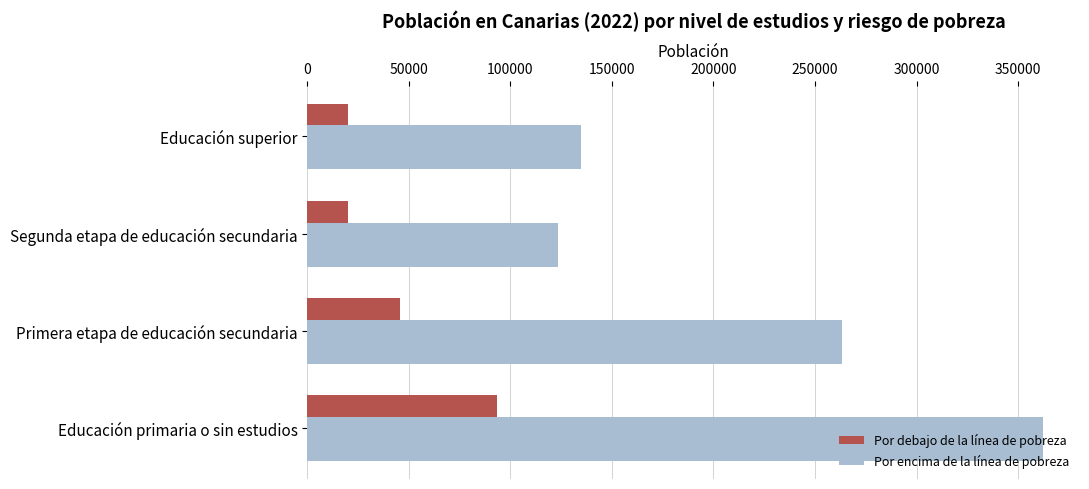

Which series has the largest total across all categories?

Por encima de la línea de pobreza